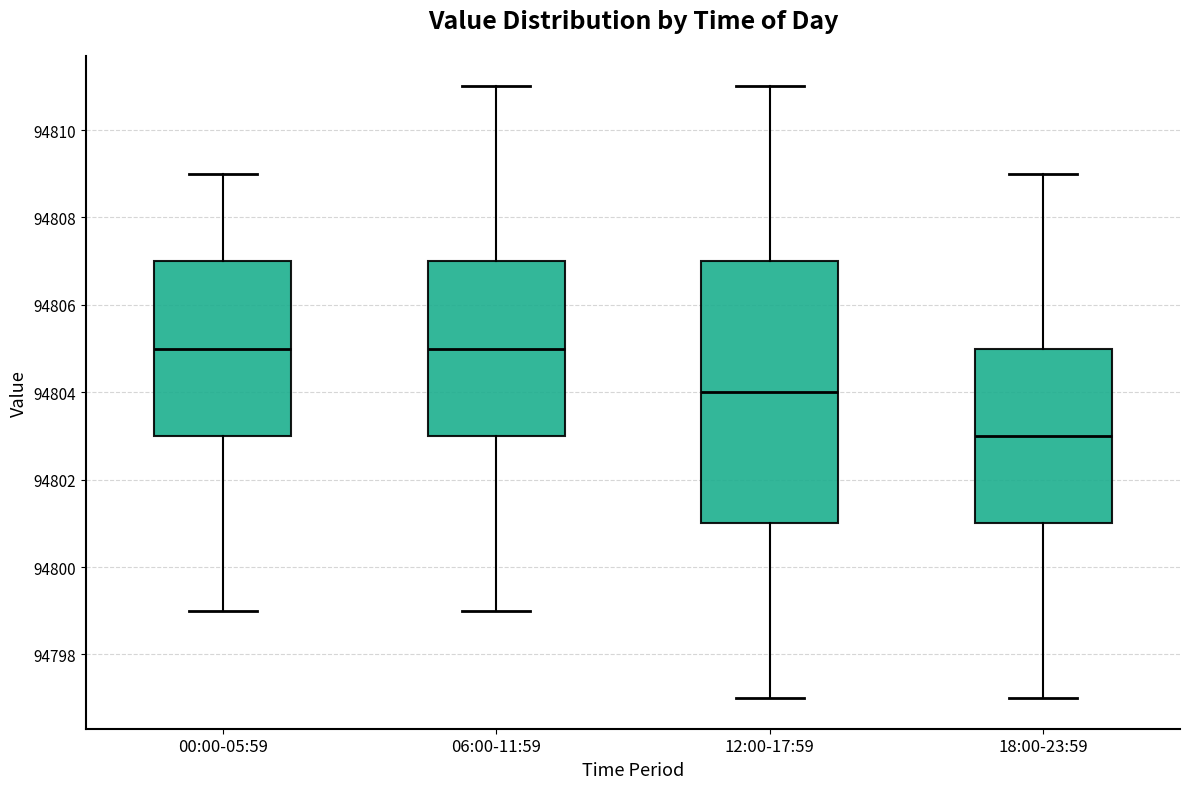

Reading left to right, read every box against the y-axis: the position of its median line, the range the box covers, and the ends of its whiskers. The values are not printed on the chart, so give them approximately, as read against the axis.

00:00-05:59: median 94805, box 94803 to 94807, whiskers 94799 to 94809
06:00-11:59: median 94805, box 94803 to 94807, whiskers 94799 to 94811
12:00-17:59: median 94804, box 94801 to 94807, whiskers 94797 to 94811
18:00-23:59: median 94803, box 94801 to 94805, whiskers 94797 to 94809